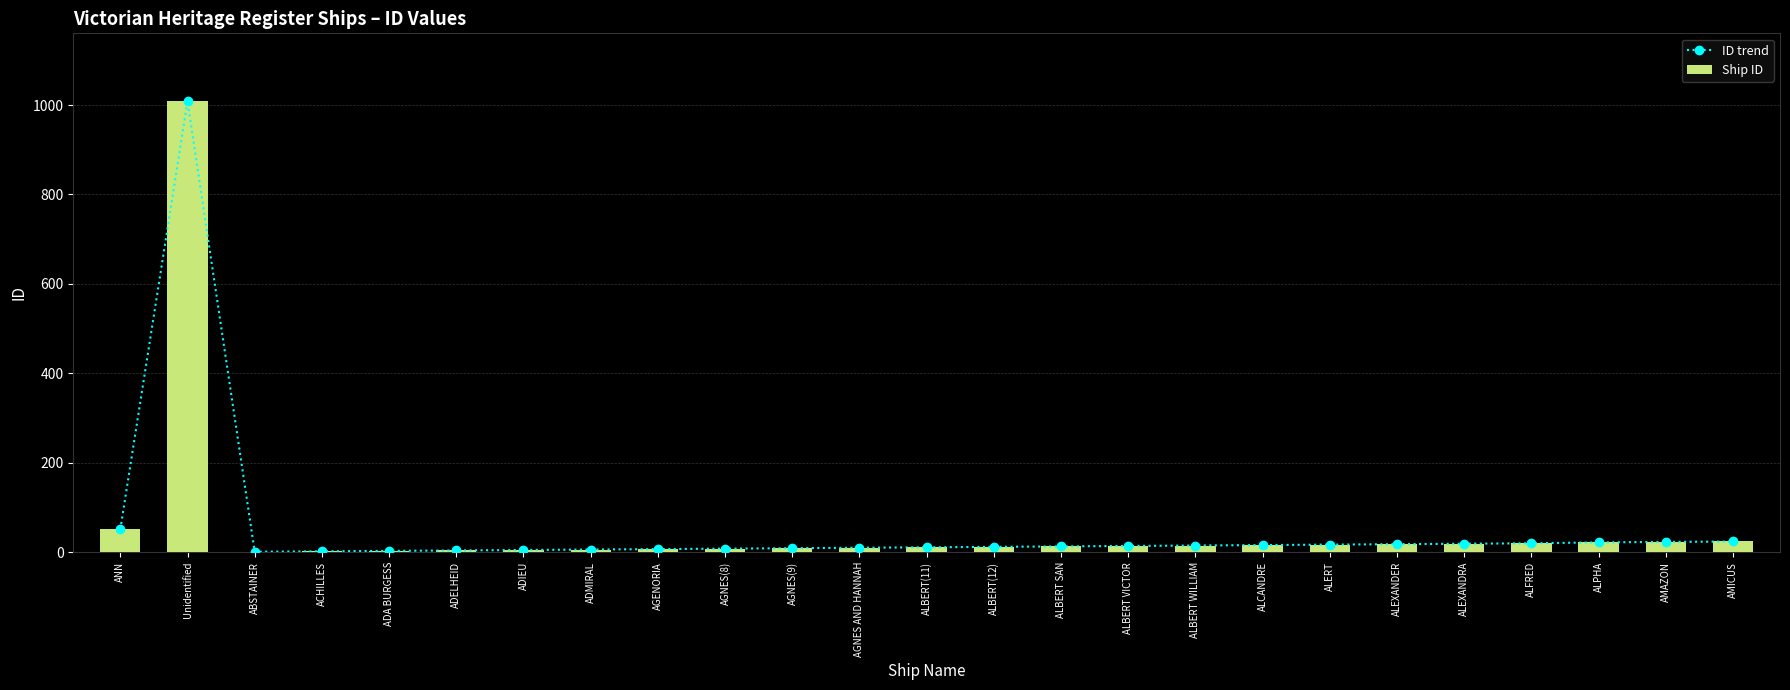

What is the greatest value displayed?

1009